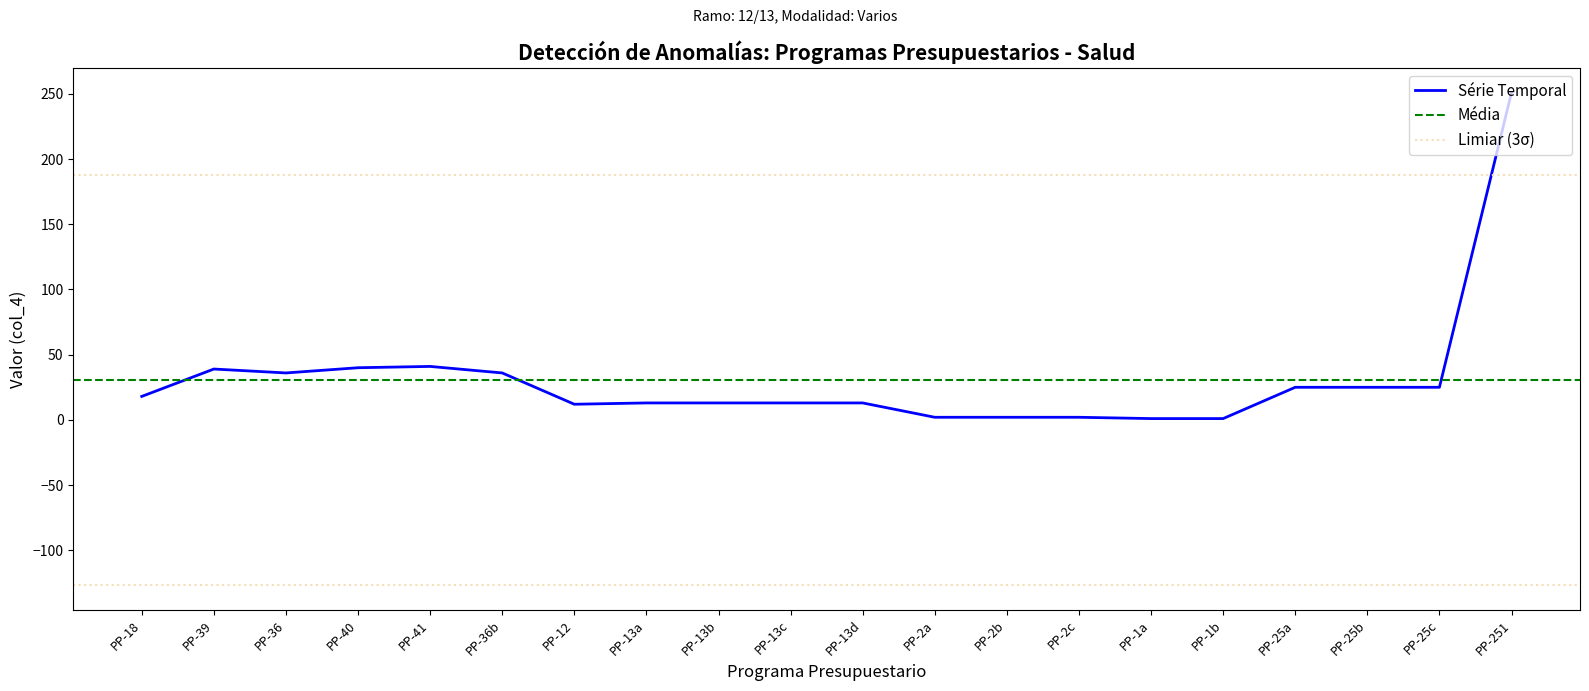

Is it true that Série Temporal equals 18 at PP-18?

True